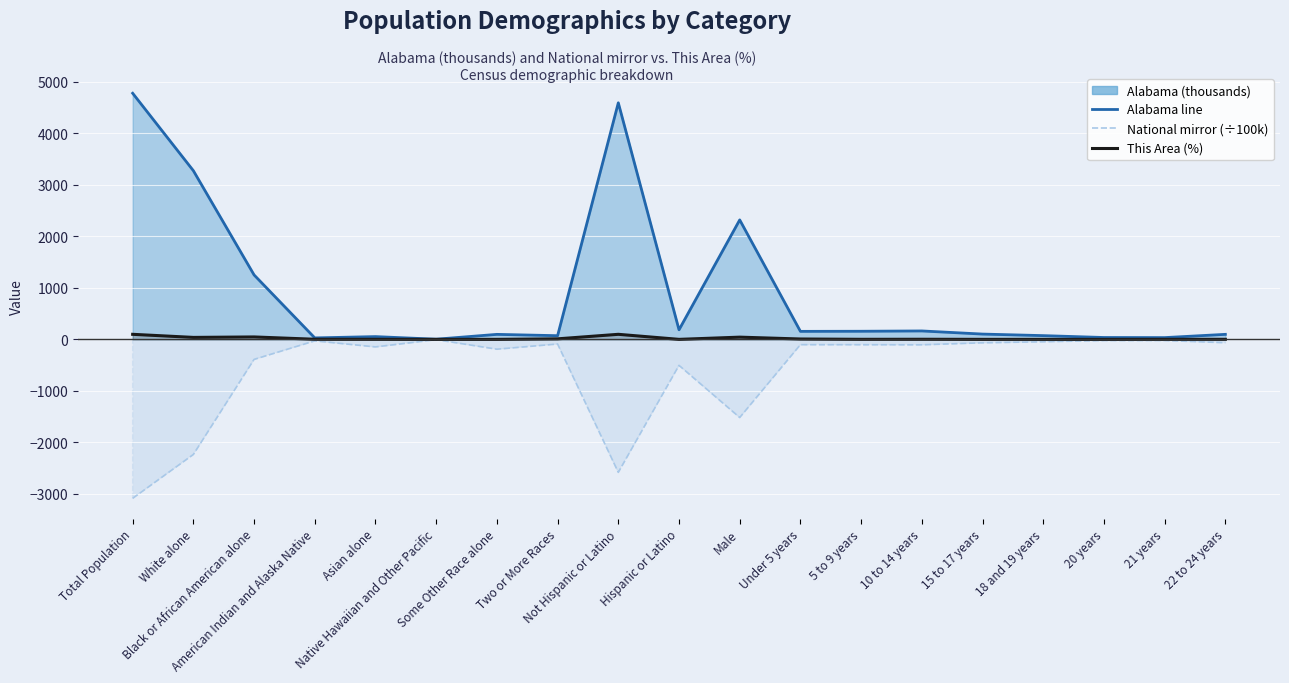

Reading right to left, extract all data points from this chart.

Alabama line: 22 to 24 years=97.3	21 years=34.1	20 years=36.2	18 and 19 years=72.5	15 to 17 years=102.6	10 to 14 years=163.4	5 to 9 years=157.3	Under 5 years=155.3	Male=2320.2	Hispanic or Latino=185.6	Not Hispanic or Latino=4594.1	Two or More Races=71.3	Some Other Race alone=96.9	Native Hawaiian and Other Pacific=3.1	Asian alone=53.6	American Indian and Alaska Native=28.2	Black or African American alone=1251.3	White alone=3275.4	Total Population=4779.7
National mirror (÷100k): 22 to 24 years=-64.8	21 years=-22.2	20 years=-23.1	18 and 19 years=-46.5	15 to 17 years=-66.6	10 to 14 years=-105.8	5 to 9 years=-103.9	Under 5 years=-103.2	Male=-1517.8	Hispanic or Latino=-504.8	Not Hispanic or Latino=-2582.7	Two or More Races=-90.1	Some Other Race alone=-191.1	Native Hawaiian and Other Pacific=-5.4	Asian alone=-146.7	American Indian and Alaska Native=-29.3	Black or African American alone=-389.3	White alone=-2235.5	Total Population=-3087.5
This Area (%): 22 to 24 years=1.0	21 years=1.0	20 years=0.0	18 and 19 years=0.0	15 to 17 years=0.0	10 to 14 years=2.0	5 to 9 years=1.0	Under 5 years=7.0	Male=43.0	Hispanic or Latino=0.0	Not Hispanic or Latino=98.0	Two or More Races=10.0	Some Other Race alone=0.0	Native Hawaiian and Other Pacific=0.0	Asian alone=1.0	American Indian and Alaska Native=2.0	Black or African American alone=47.0	White alone=38.0	Total Population=98.0